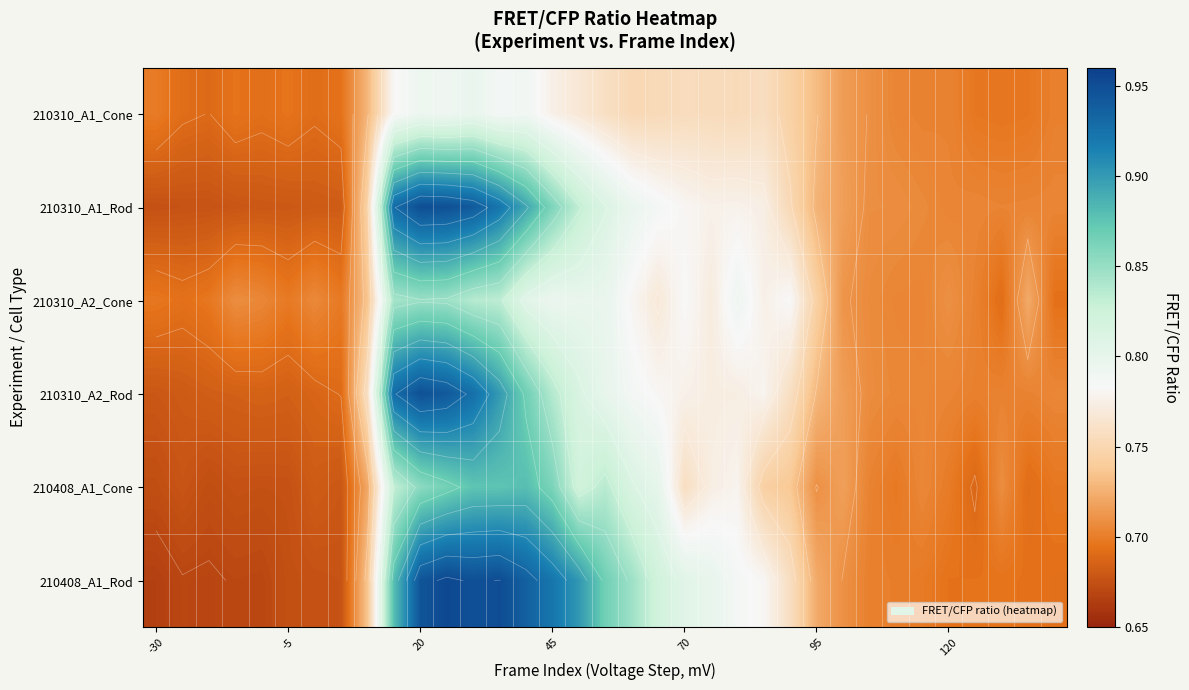

What is the average value of the 210310_A1_Cone series?

0.7